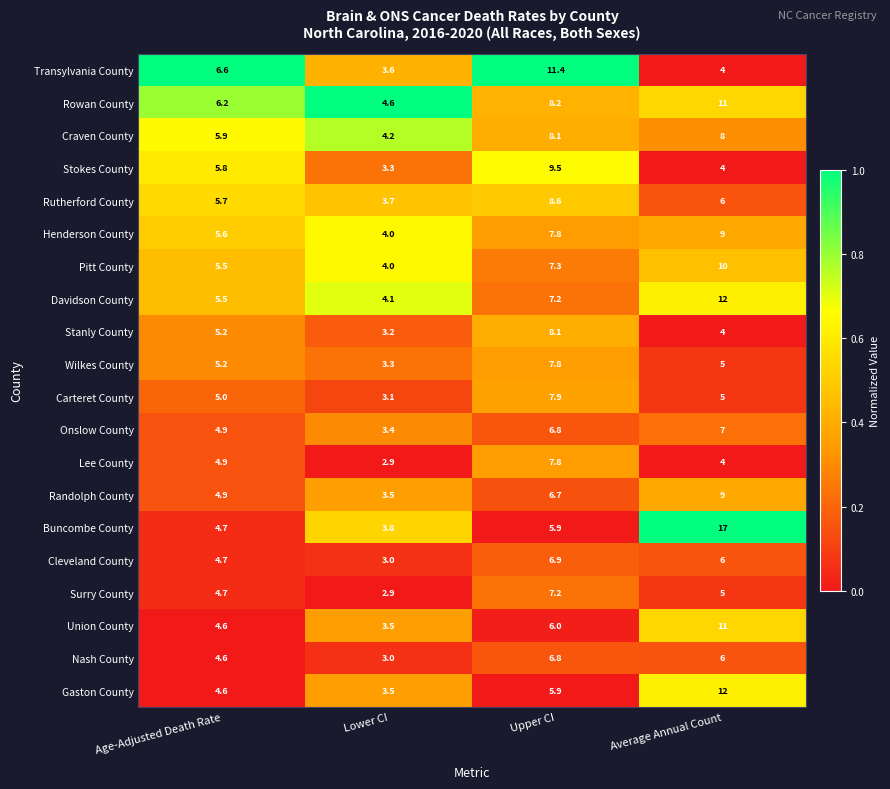

What is the sum of the Gaston County values at Age-Adjusted Death Rate and Average Annual Count?

16.6